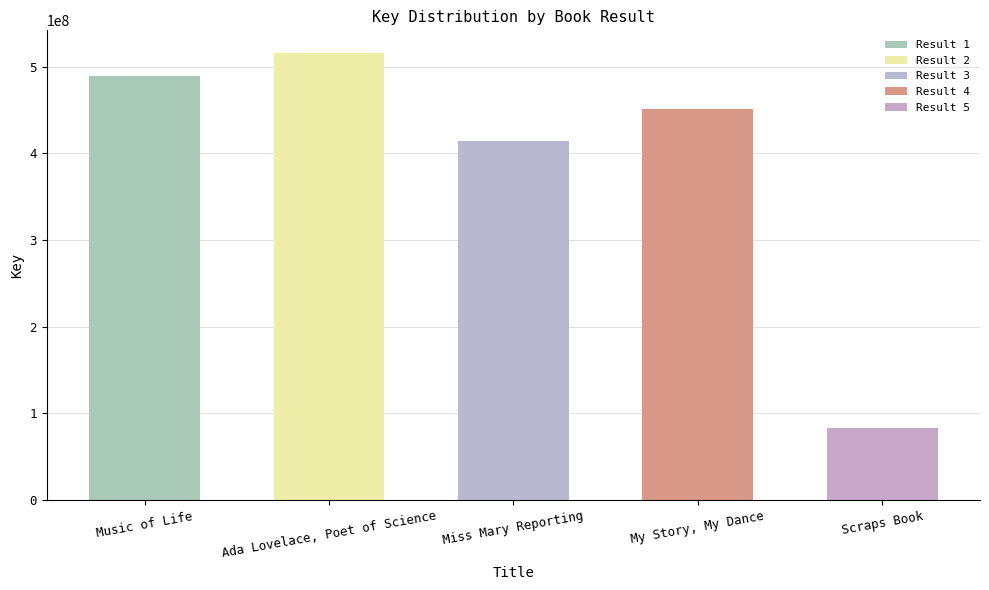

Reading left to right, transcribe all the data shown in this chart.

489043658	515913524	414286634	451562439	83430962